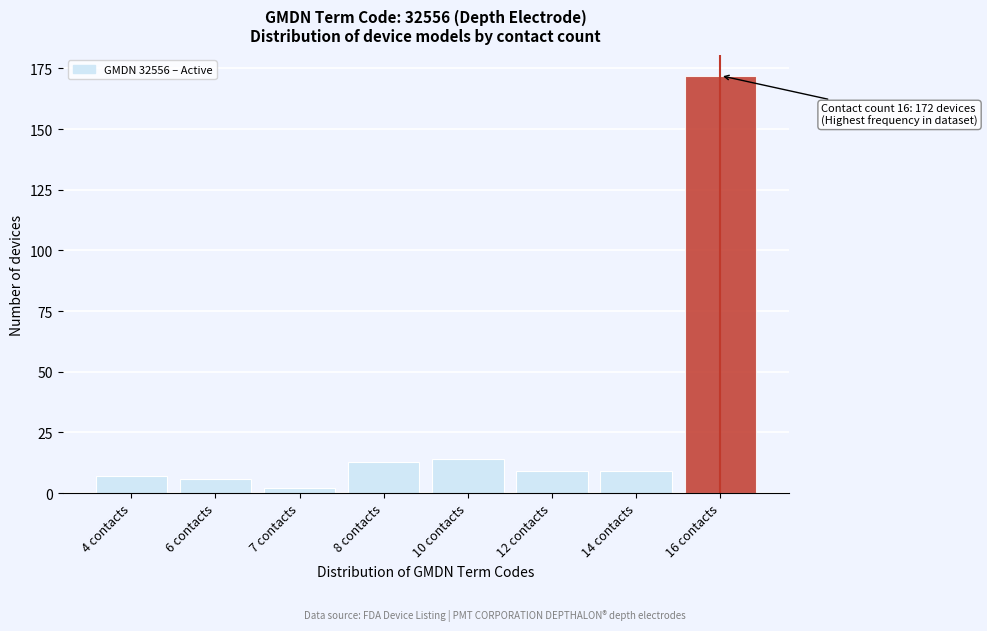

Reading left to right, transcribe all the data shown in this chart.

7	6	2	13	14	9	9	172